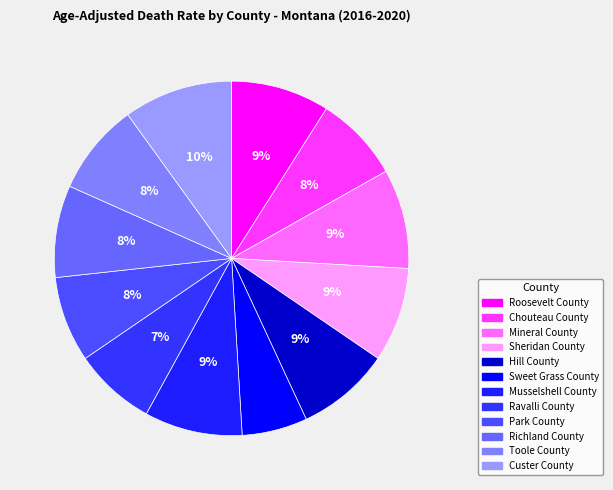

Is Musselshell County the majority of the pie?

No